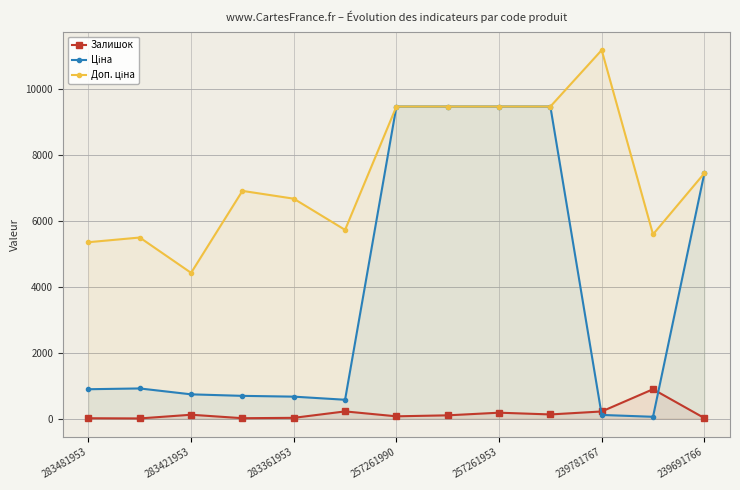

True or false: Залишок has more than 2 points higher than both neighbors.

True